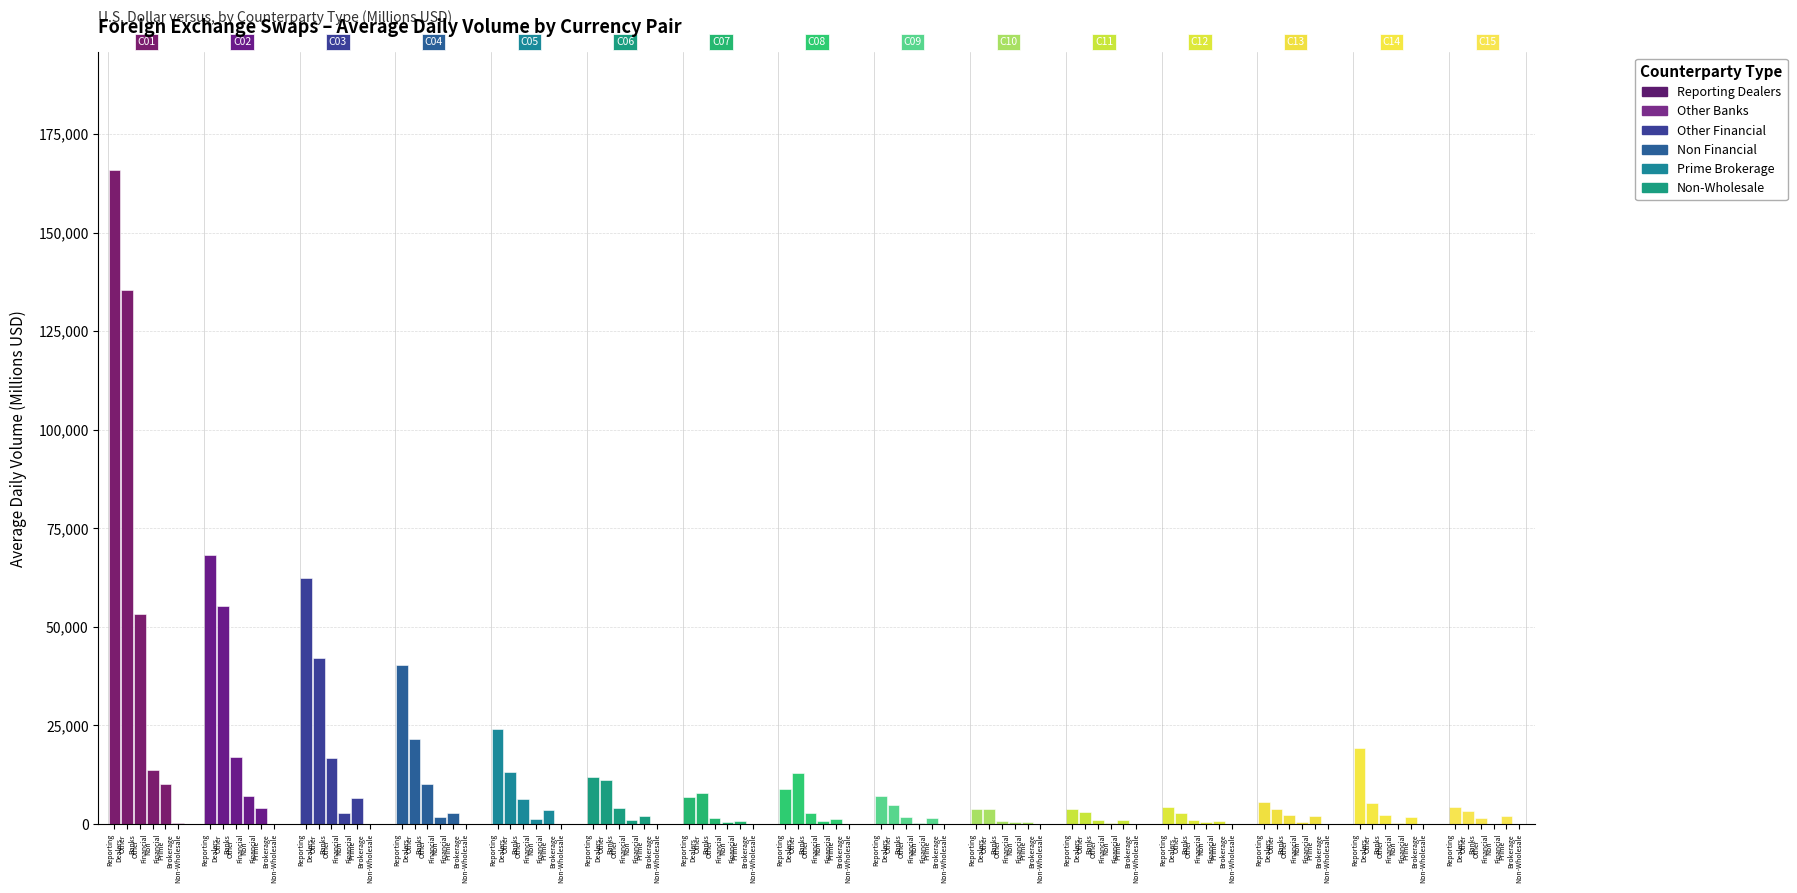

How many data points does each series have?

15